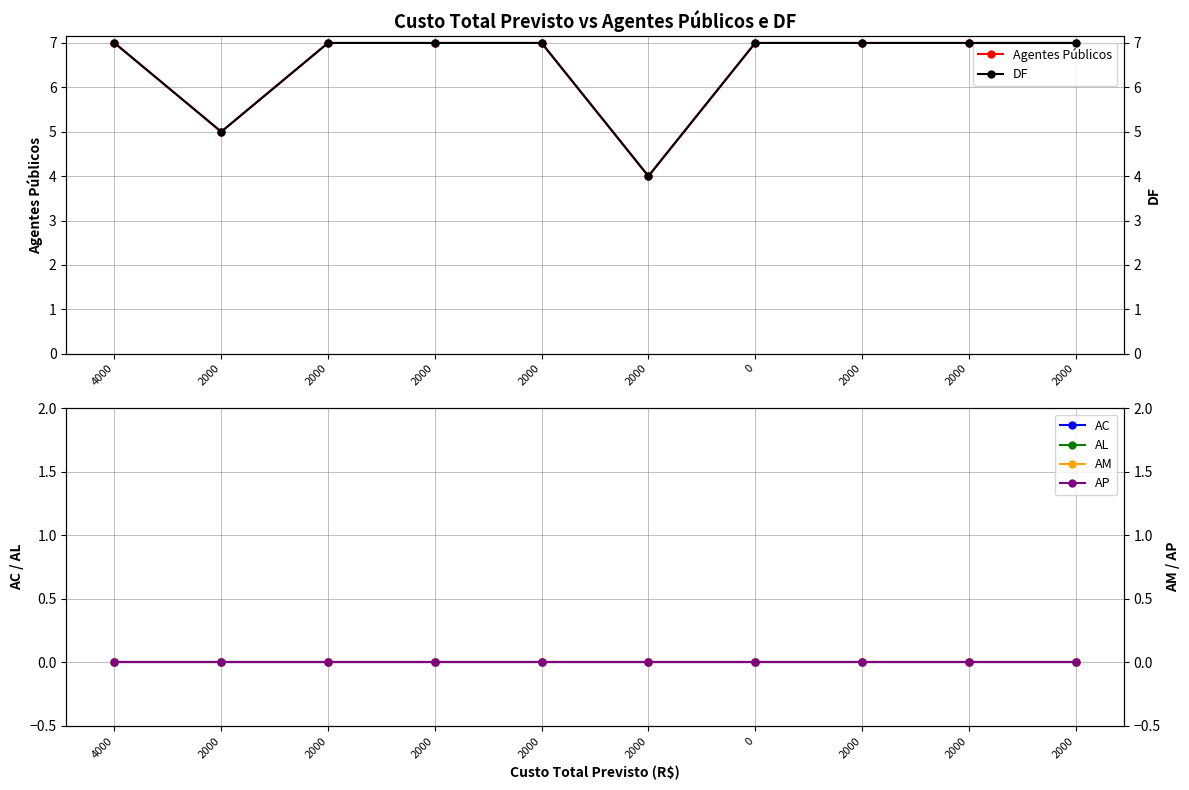

What is the label of the 2nd point from the right?

2000